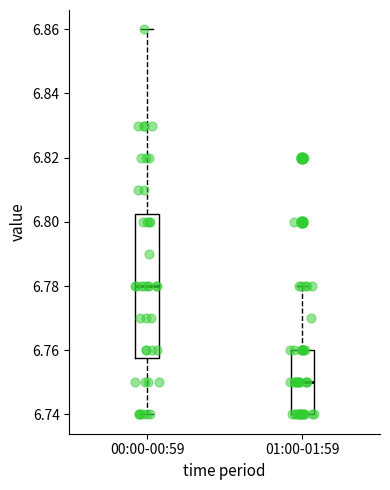

Reading left to right, transcribe this box plot: for each box, give where its median line is, the range the box spans, and where its two whiskers end, as read against the y-axis. The values are not printed on the chart, so give them approximately, as read against the axis.

00:00-00:59: median 6.780, box 6.758 to 6.802, whiskers 6.740 to 6.860
01:00-01:59: median 6.750, box 6.740 to 6.760, whiskers 6.740 to 6.780